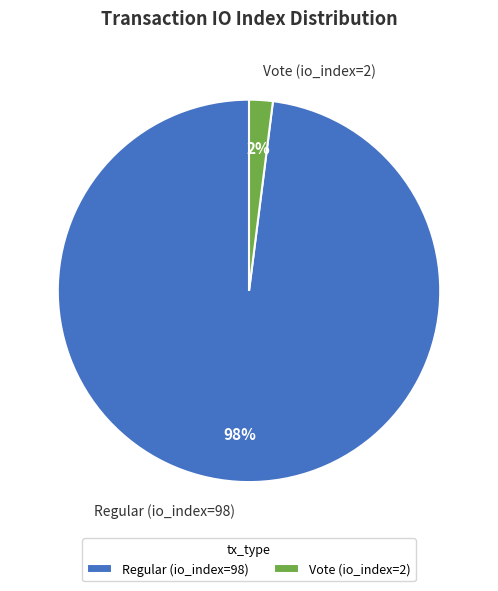

Rank the categories by value from lowest to highest.

Vote (io_index=2), Regular (io_index=98)